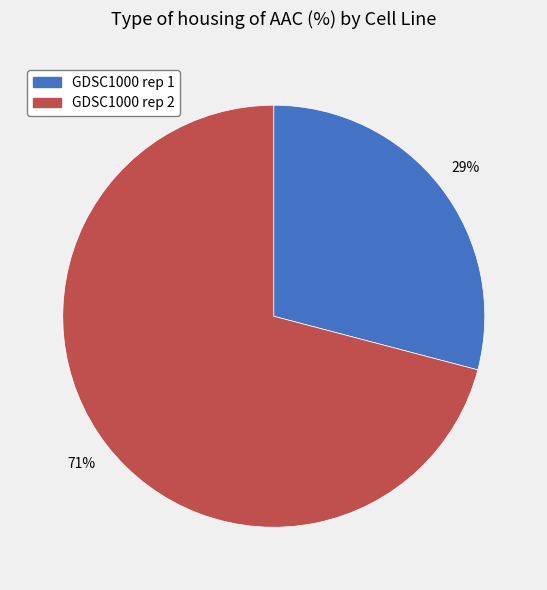

Which category has the biggest portion of the pie?

GDSC1000 rep 2